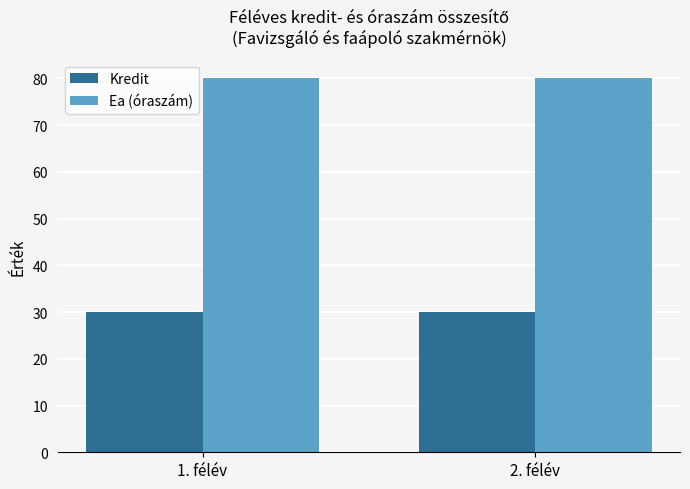

The value of Kredit at 1. félév is 17. True or false?

False